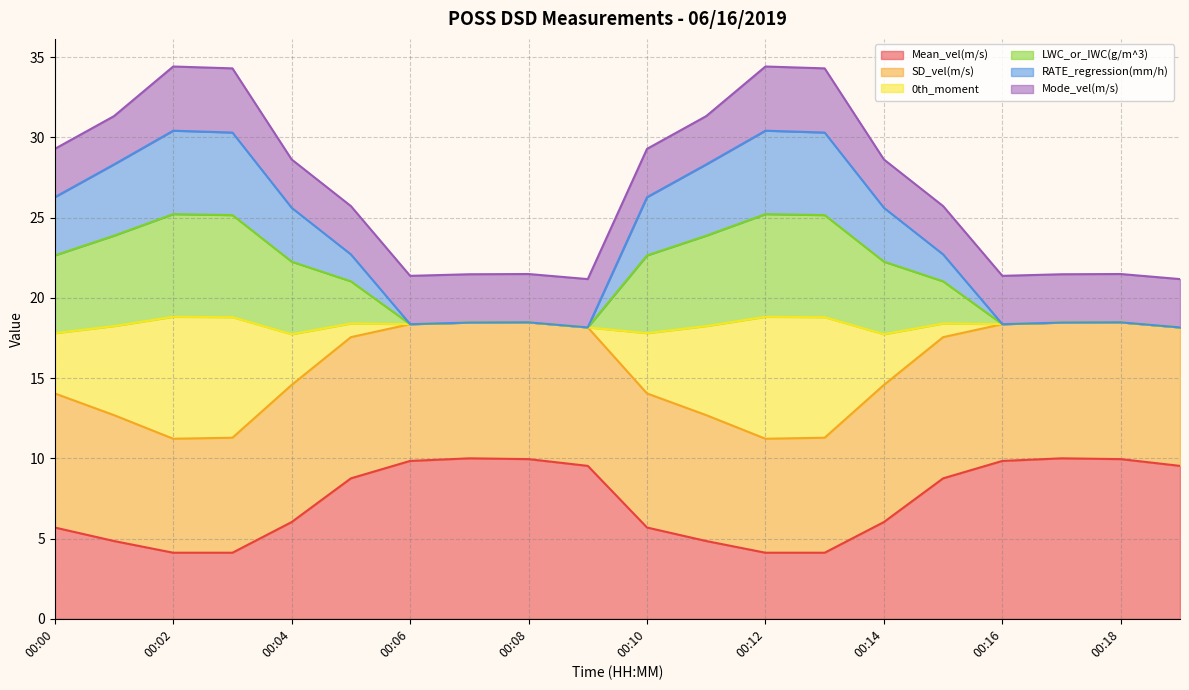

How many lines are shown in the chart?

6